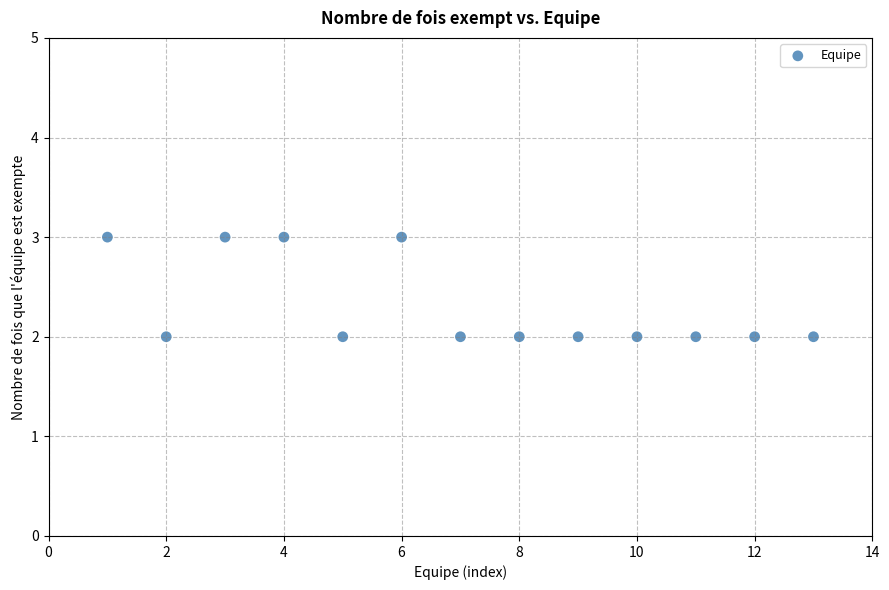

What is the range of X values (max minus min)?

12